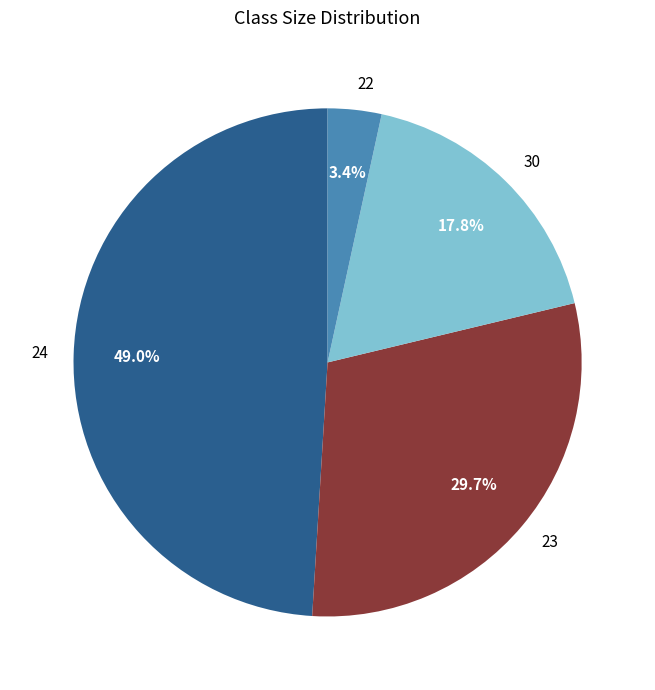

What is the largest slice in the pie chart?

24